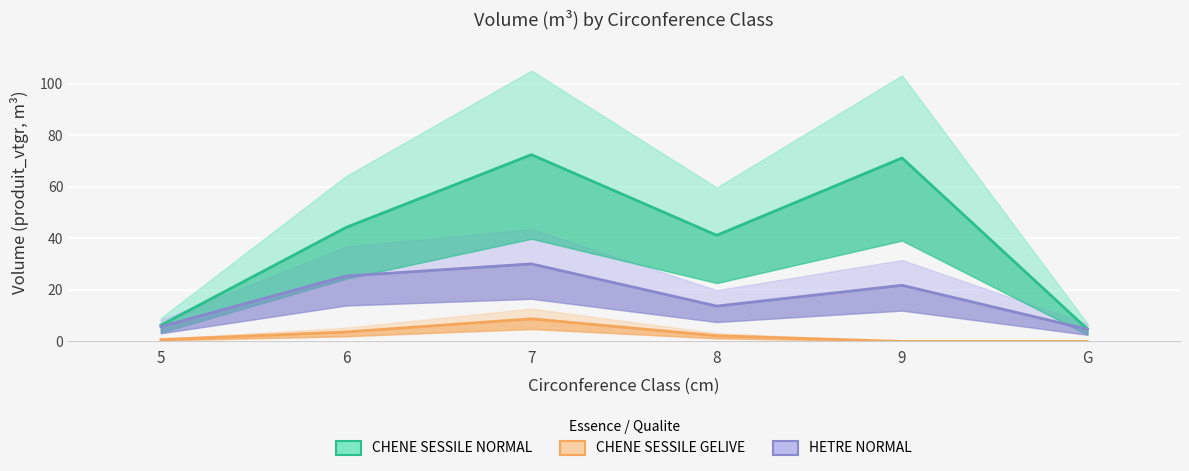

True or false: CHENE SESSILE NORMAL and CHENE SESSILE GELIVE cross at least once.

False